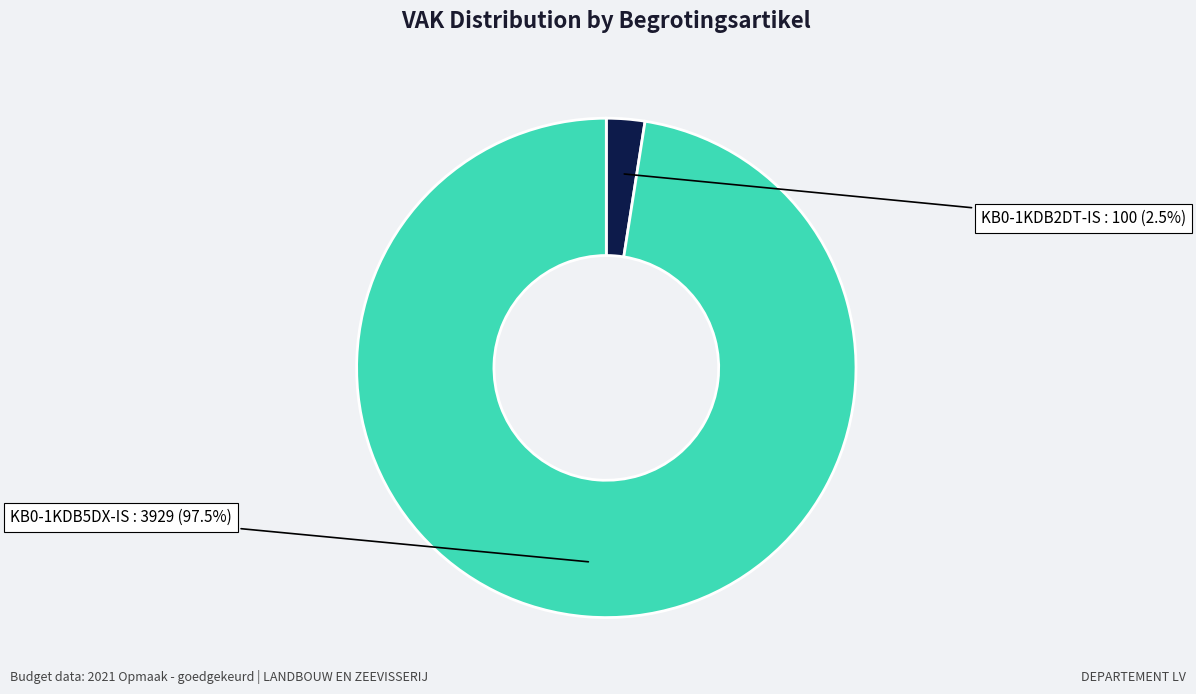

Count the number of slices in the pie.

2